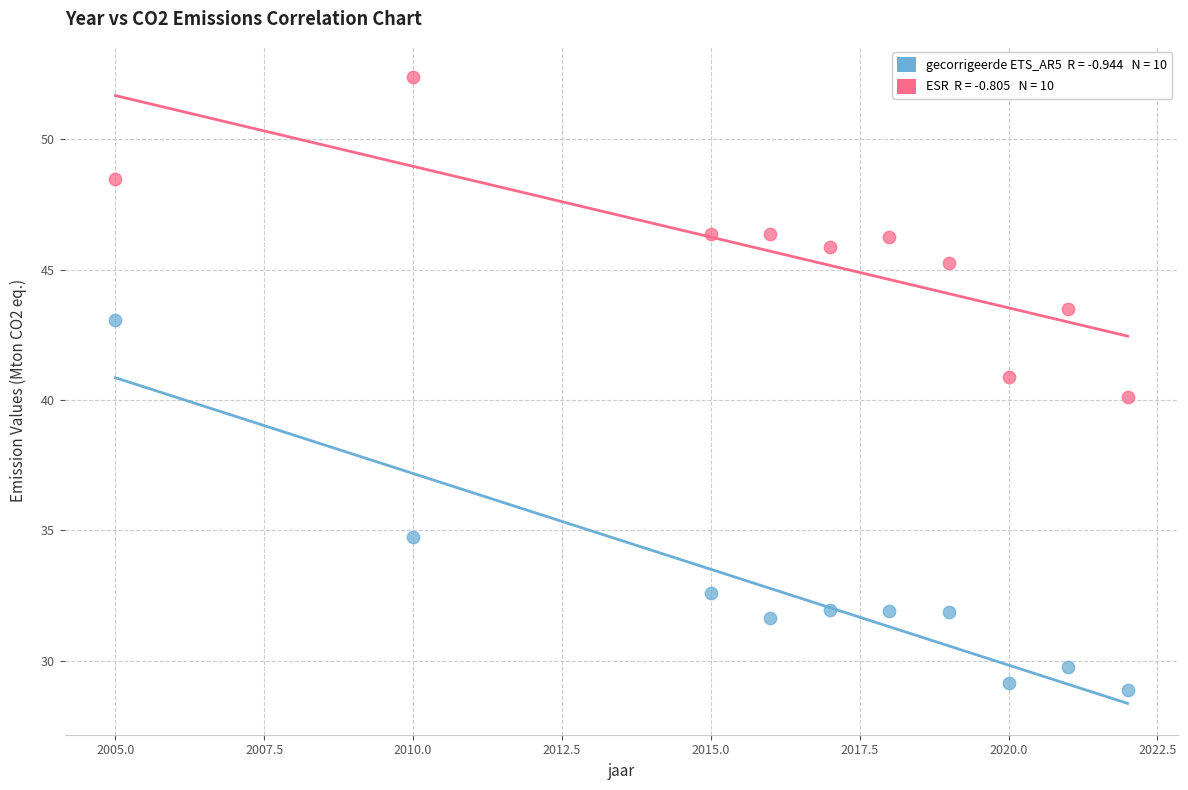

Across all data points, what is the range of X values (max minus min)?

17.0